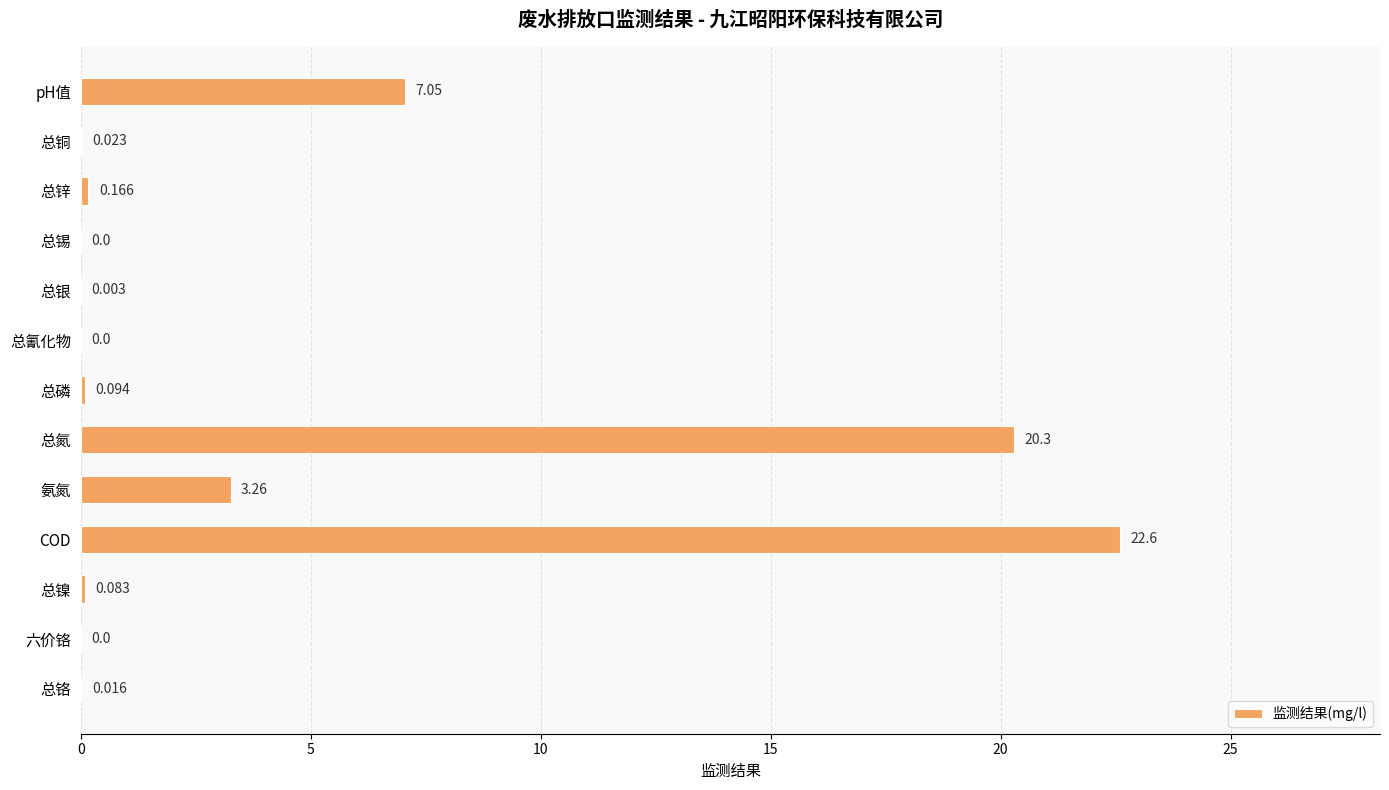

Between 总镍 and 总铬, which is larger?

总镍